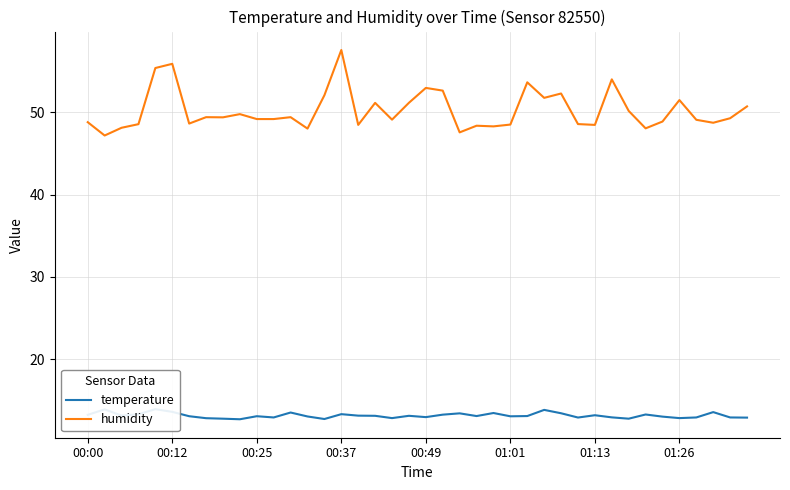

List the series in order of their peak value, highest first.

humidity, temperature